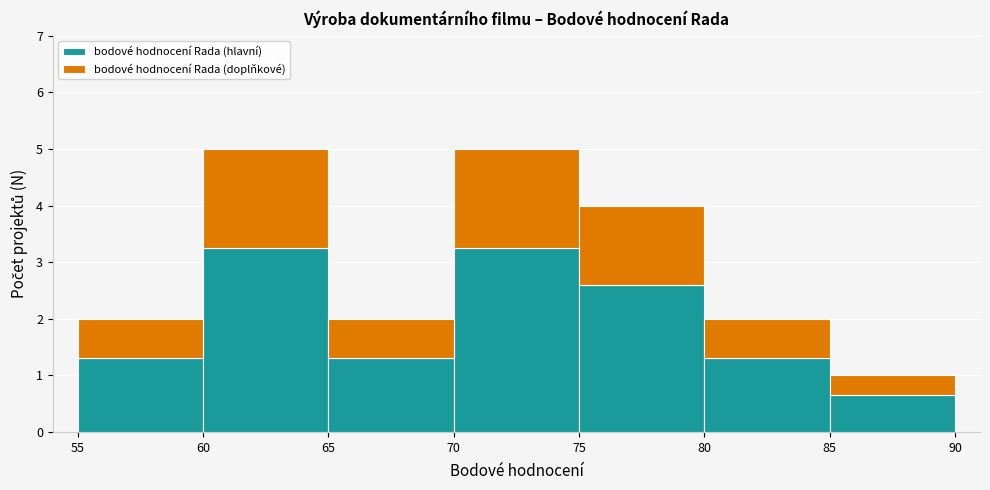

What is the total height of the stacked bar covering 65 to 70 on the x-axis? The values are not printed on the chart, so give them approximately, as read against the axis.

2